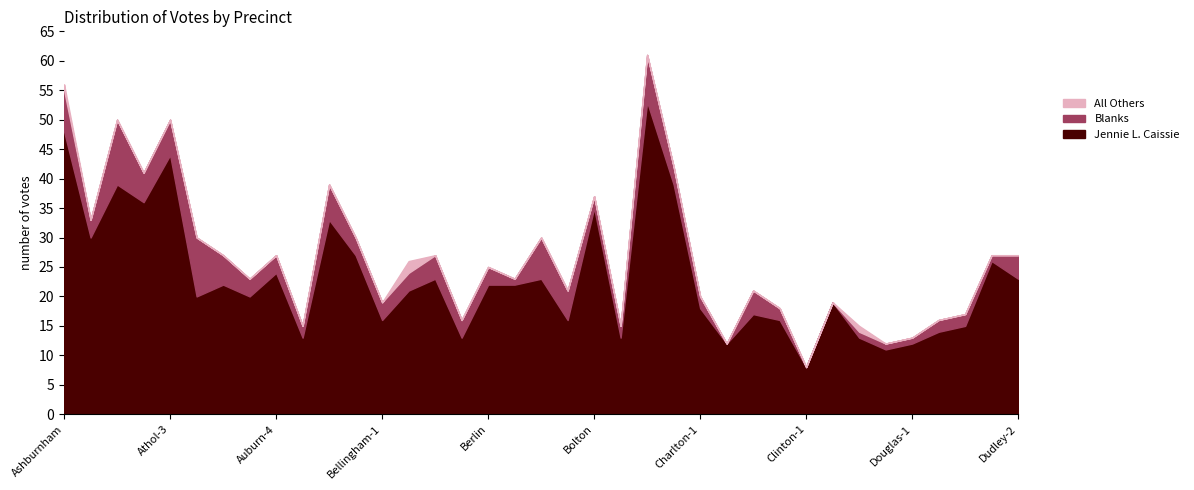

Rank the categories by All Others value from lowest to highest.

Ashby, Athol-1, Athol-2, Athol-3, Auburn-1, Auburn-2, Auburn-3, Auburn-4, Auburn-5, Barre-1, Barre-2, Bellingham-1, Bellingham-3, Bellingham-4, Berlin, Blackstone-1, Blackstone-2, Blackstone-3, Bolton, Boylston, Brimfield, Brookfield, Charlton-1, Charlton-2, Charlton-3, Charlton-4, Clinton-1, Clinton-2, Clinton-4, Douglas-1, Douglas-2, Douglas-3, Dudley-1, Dudley-2, Ashburnham, Clinton-3, Bellingham-2